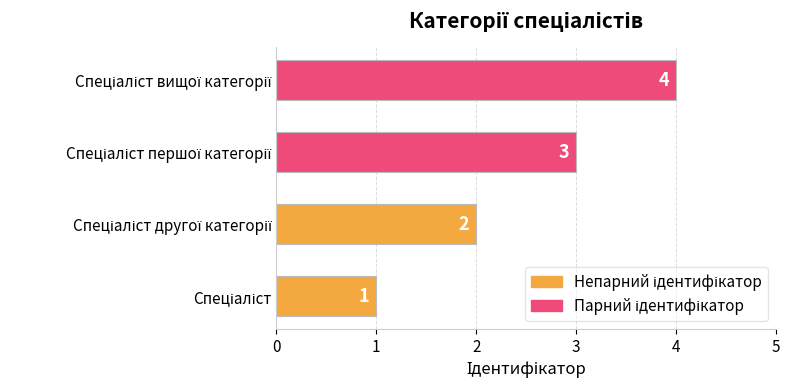

What is the greatest value displayed?

4